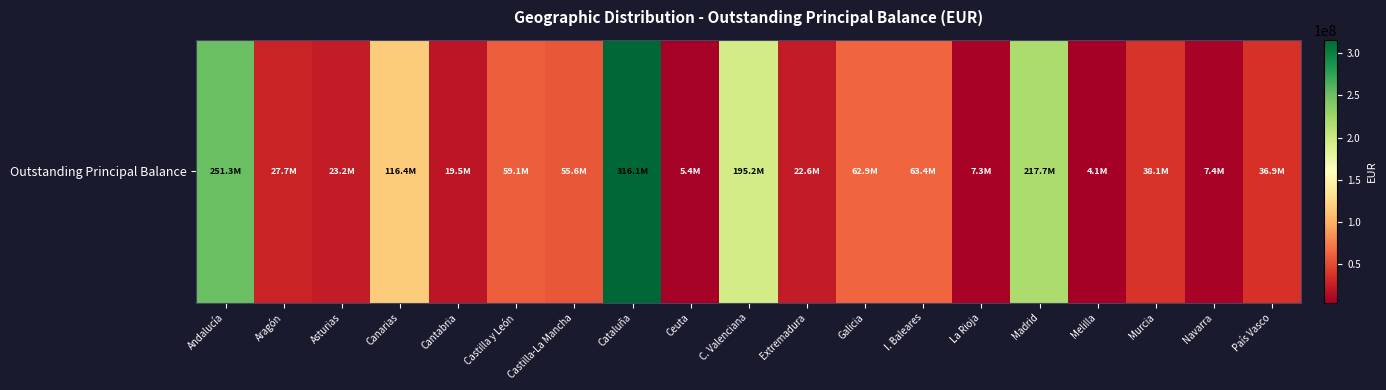

Which label corresponds to the largest value in the chart?

Cataluña